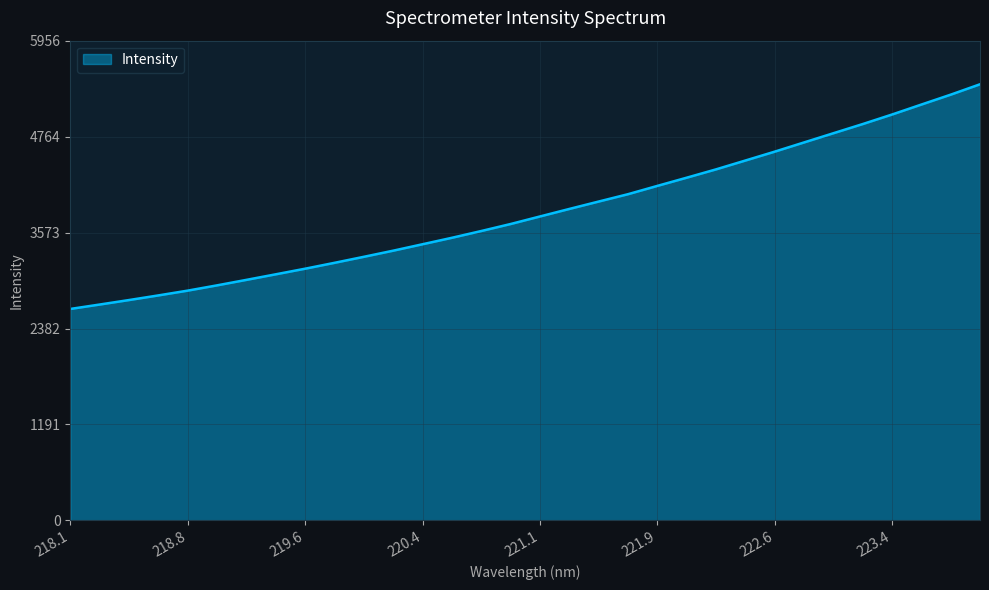

What is the smallest value displayed?

2625.4